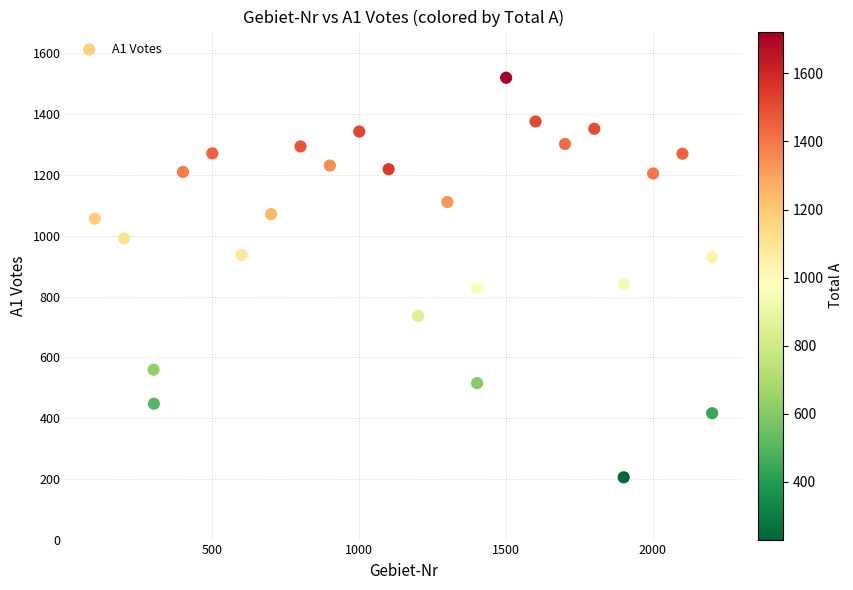

How many data points are displayed?

26